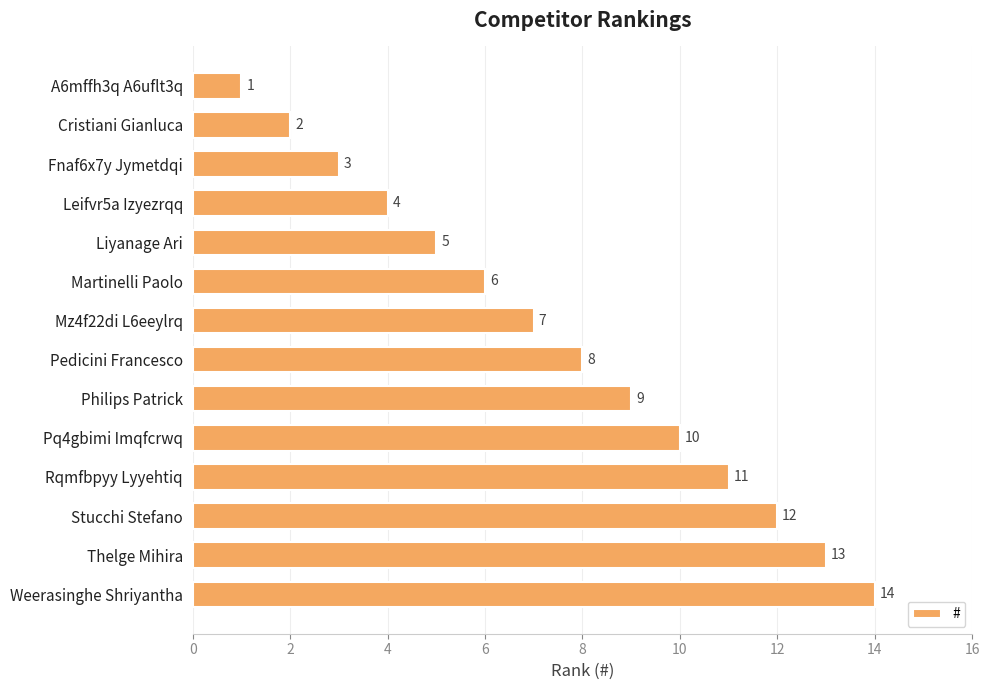

Rank the categories by value from highest to lowest.

Weerasinghe Shriyantha, Thelge Mihira, Stucchi Stefano, Rqmfbpyy Lyyehtiq, Pq4gbimi Imqfcrwq, Philips Patrick, Pedicini Francesco, Mz4f22di L6eeylrq, Martinelli Paolo, Liyanage Ari, Leifvr5a Izyezrqq, Fnaf6x7y Jymetdqi, Cristiani Gianluca, A6mffh3q A6uflt3q